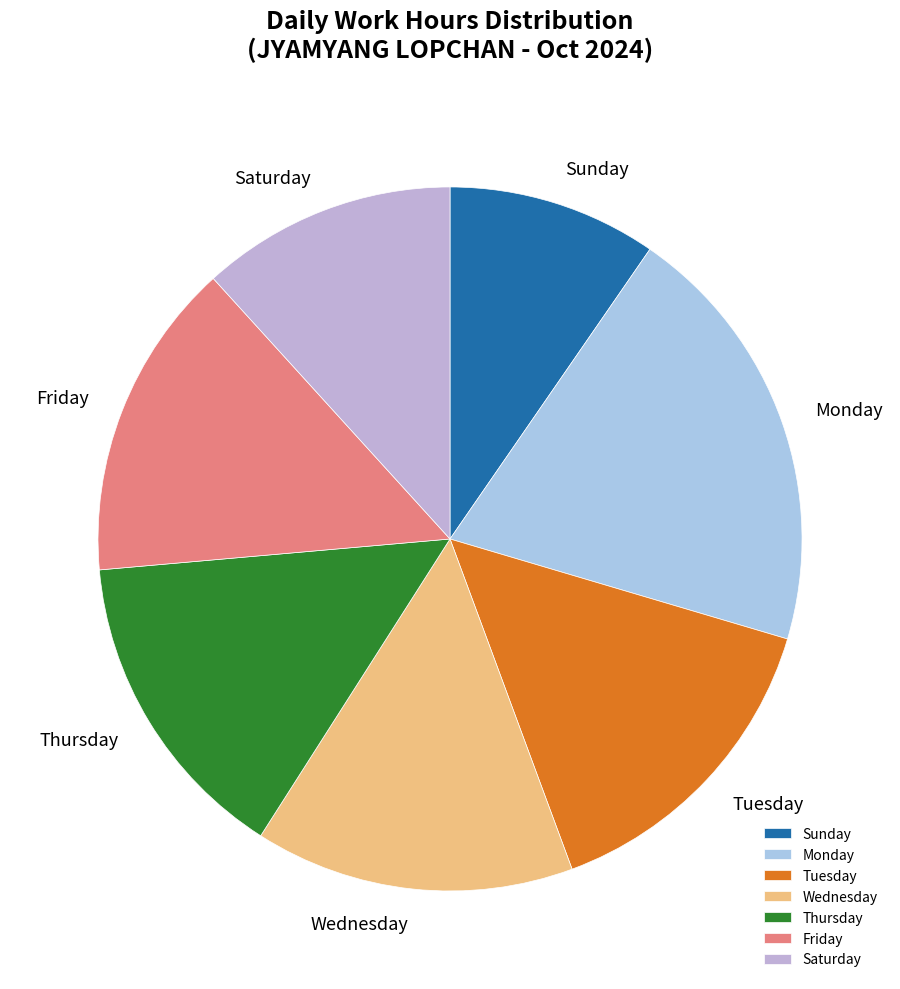

What is the smallest slice in the pie chart?

Sunday